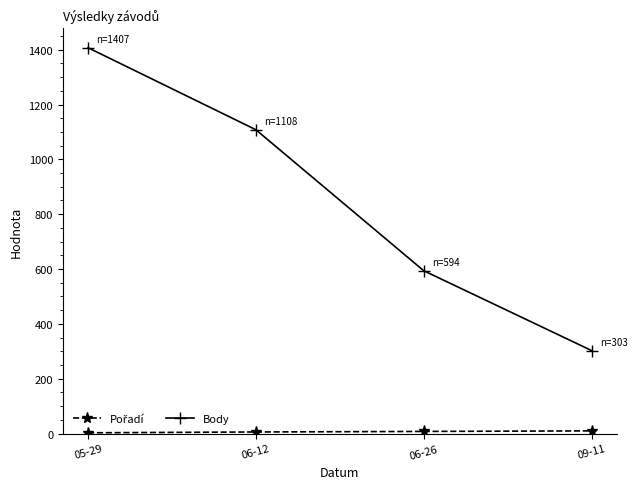

How many series are shown in this chart?

2